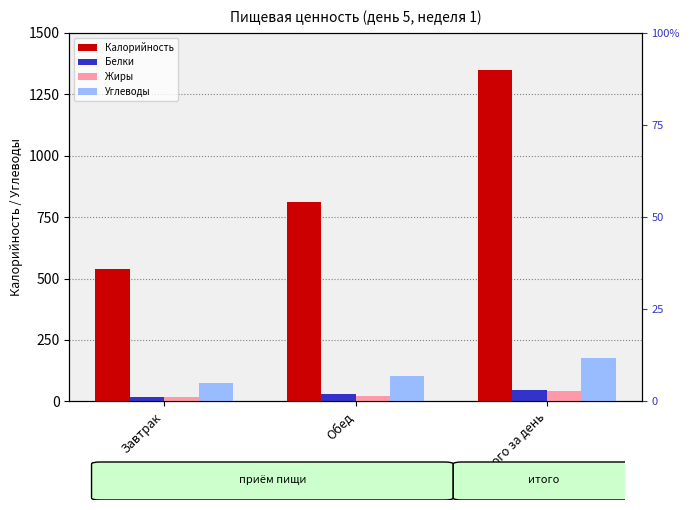

Does the chart contain stacked bars?

No